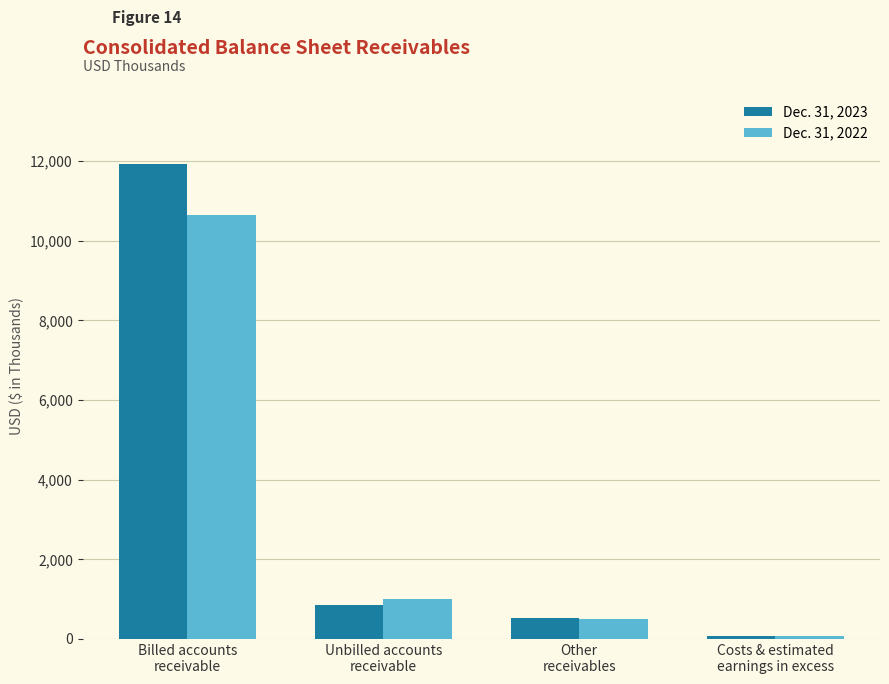

Which series has the largest range (max minus min)?

Dec. 31, 2023